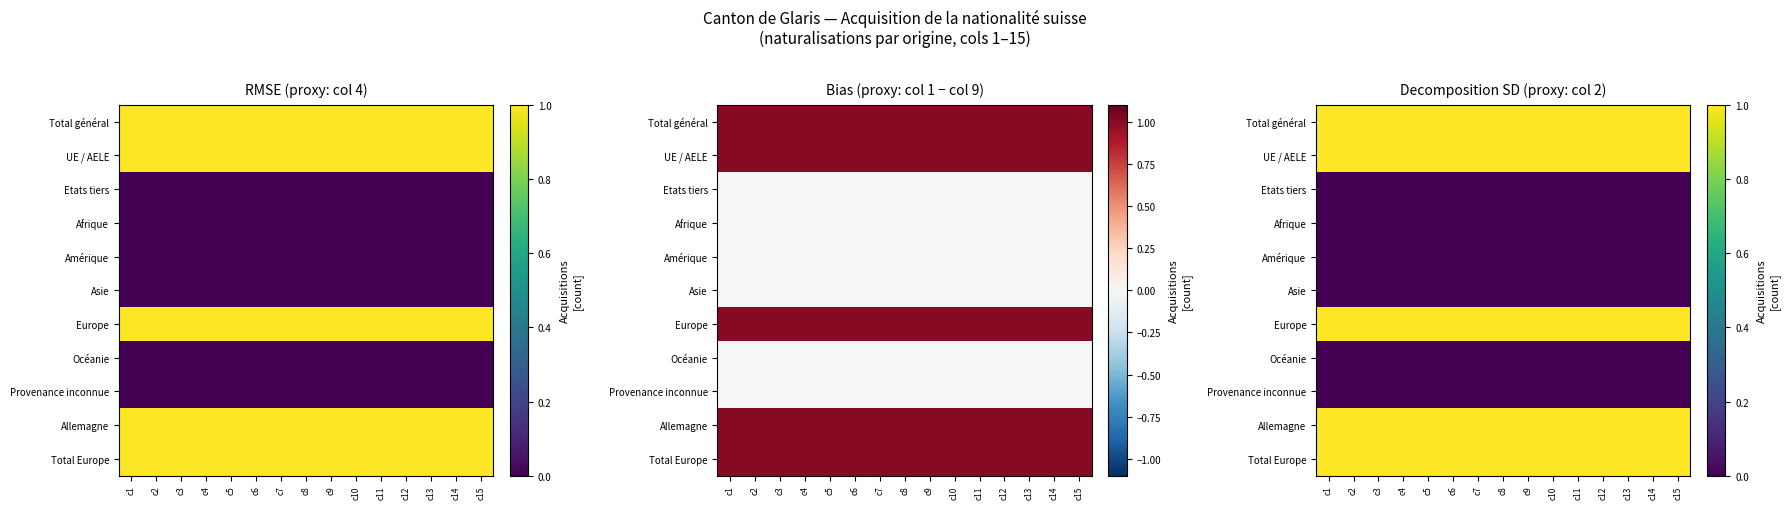

Rank the series at c14 from highest to lowest value.

Total général, UE / AELE, Europe, Allemagne, Total Europe, Etats tiers, Afrique, Amérique, Asie, Océanie, Provenance inconnue